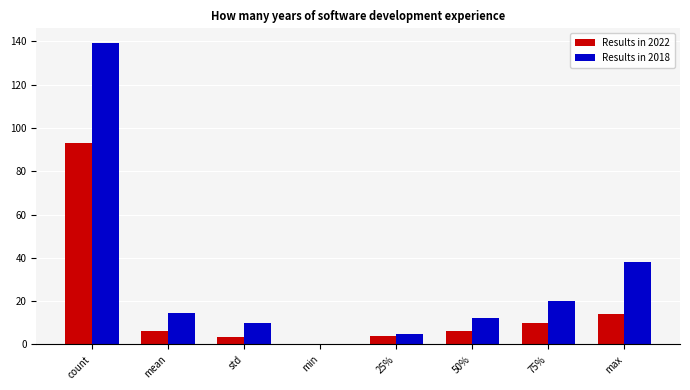

Which series changed the most between count and min?

Results in 2018